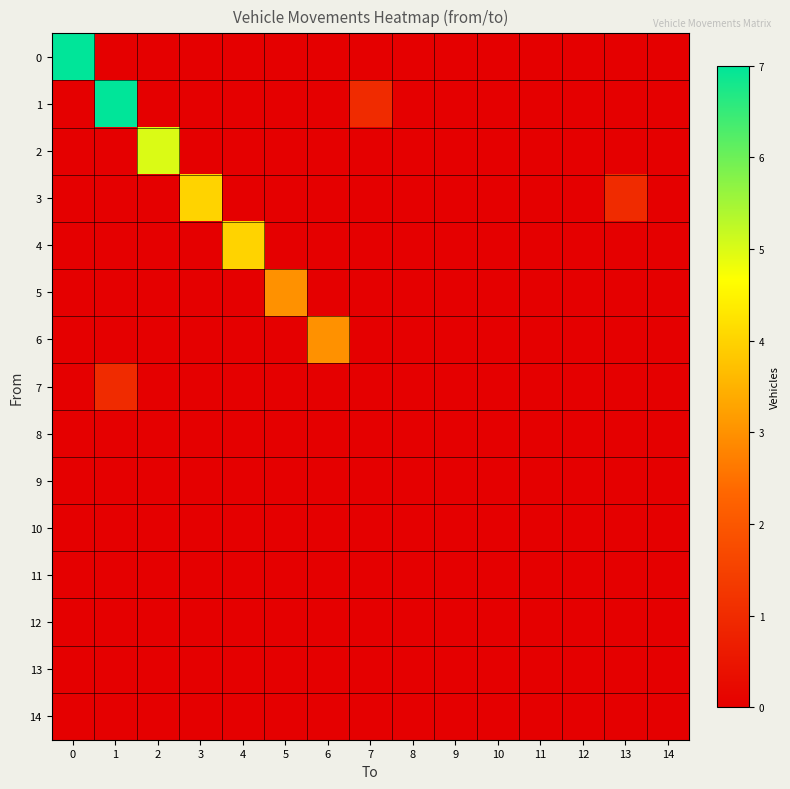

Reading left to right, transcribe all the data shown in this chart.

0: 0=7	1=0	2=0	3=0	4=0	5=0	6=0	7=0	8=0	9=0	10=0	11=0	12=0	13=0	14=0
1: 0=0	1=7	2=0	3=0	4=0	5=0	6=0	7=1	8=0	9=0	10=0	11=0	12=0	13=0	14=0
2: 0=0	1=0	2=5	3=0	4=0	5=0	6=0	7=0	8=0	9=0	10=0	11=0	12=0	13=0	14=0
3: 0=0	1=0	2=0	3=4	4=0	5=0	6=0	7=0	8=0	9=0	10=0	11=0	12=0	13=1	14=0
4: 0=0	1=0	2=0	3=0	4=4	5=0	6=0	7=0	8=0	9=0	10=0	11=0	12=0	13=0	14=0
5: 0=0	1=0	2=0	3=0	4=0	5=3	6=0	7=0	8=0	9=0	10=0	11=0	12=0	13=0	14=0
6: 0=0	1=0	2=0	3=0	4=0	5=0	6=3	7=0	8=0	9=0	10=0	11=0	12=0	13=0	14=0
7: 0=0	1=1	2=0	3=0	4=0	5=0	6=0	7=0	8=0	9=0	10=0	11=0	12=0	13=0	14=0
8: 0=0	1=0	2=0	3=0	4=0	5=0	6=0	7=0	8=0	9=0	10=0	11=0	12=0	13=0	14=0
9: 0=0	1=0	2=0	3=0	4=0	5=0	6=0	7=0	8=0	9=0	10=0	11=0	12=0	13=0	14=0
10: 0=0	1=0	2=0	3=0	4=0	5=0	6=0	7=0	8=0	9=0	10=0	11=0	12=0	13=0	14=0
11: 0=0	1=0	2=0	3=0	4=0	5=0	6=0	7=0	8=0	9=0	10=0	11=0	12=0	13=0	14=0
12: 0=0	1=0	2=0	3=0	4=0	5=0	6=0	7=0	8=0	9=0	10=0	11=0	12=0	13=0	14=0
13: 0=0	1=0	2=0	3=0	4=0	5=0	6=0	7=0	8=0	9=0	10=0	11=0	12=0	13=0	14=0
14: 0=0	1=0	2=0	3=0	4=0	5=0	6=0	7=0	8=0	9=0	10=0	11=0	12=0	13=0	14=0